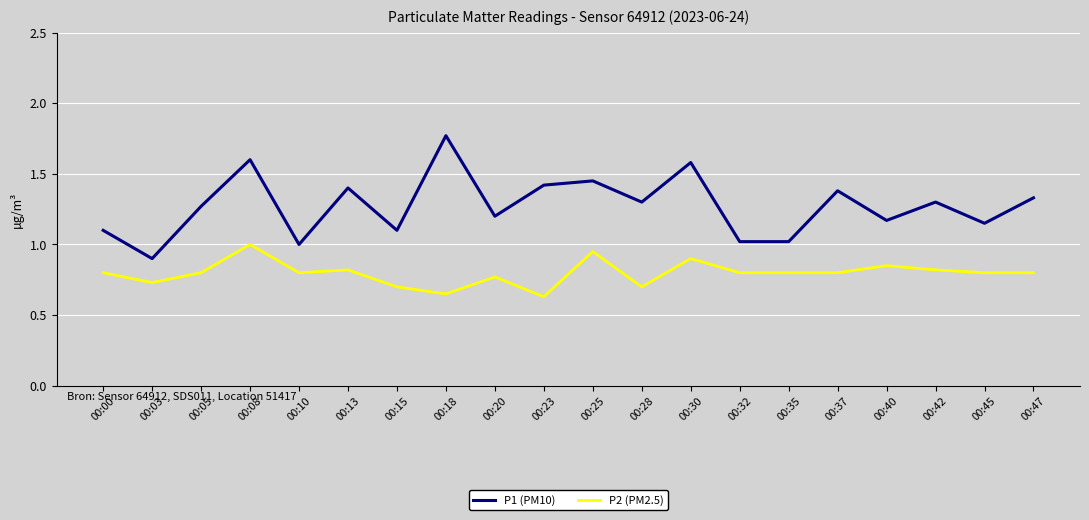

Which series has the largest range (max minus min)?

P1 (PM10)